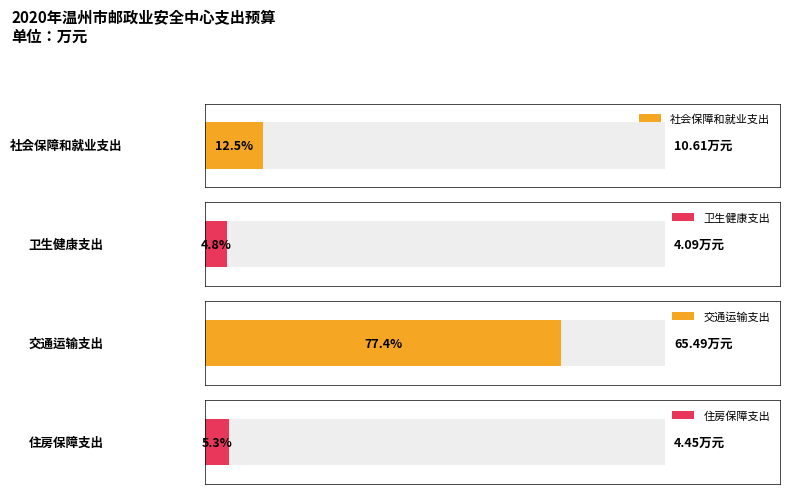

Reading left to right, transcribe all the data shown in this chart.

社会保障和就业支出=10.6	卫生健康支出=4.1	交通运输支出=65.5	住房保障支出=4.5